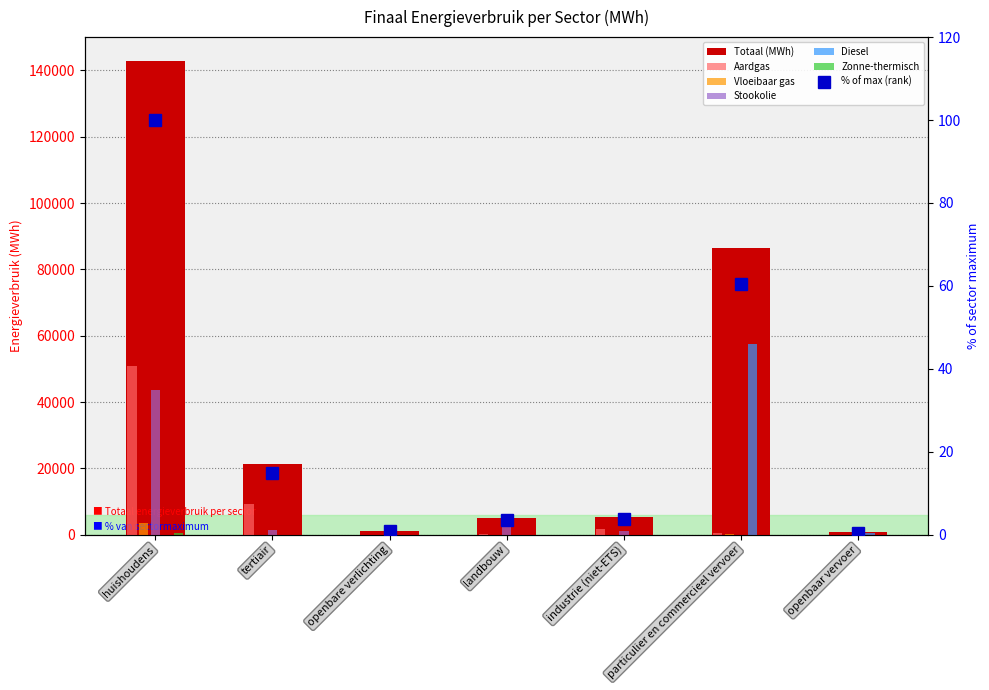

Between industrie (niet-ETS) and landbouw, which is larger?

industrie (niet-ETS)